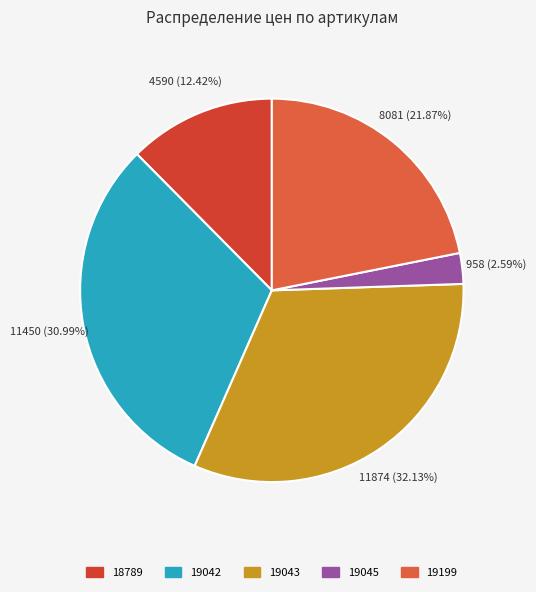

What is the smallest slice in the pie chart?

19045